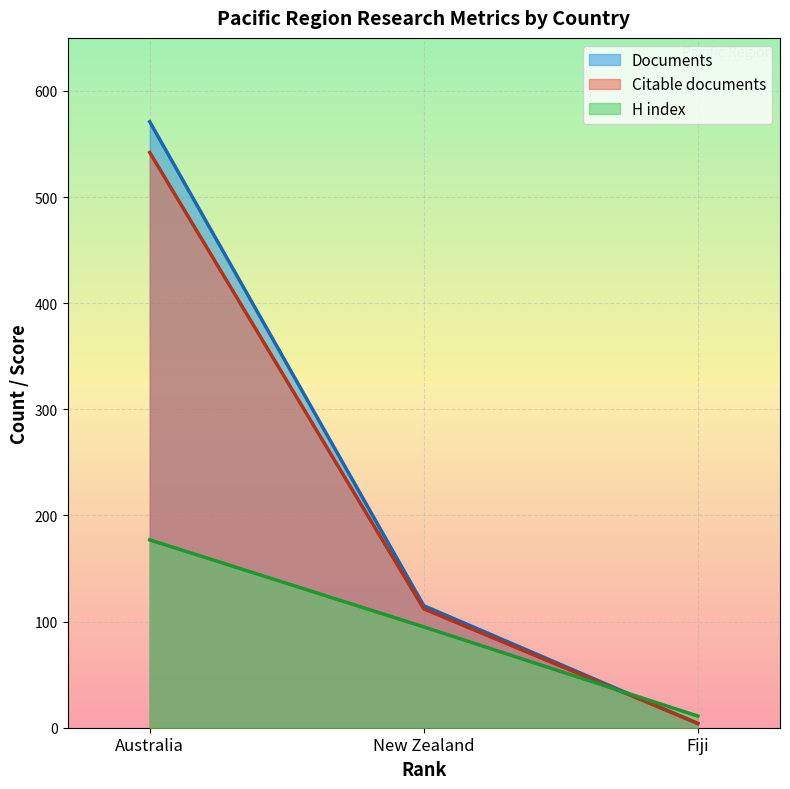

What is the value of the Citable documents point at the 2nd from the left?

112